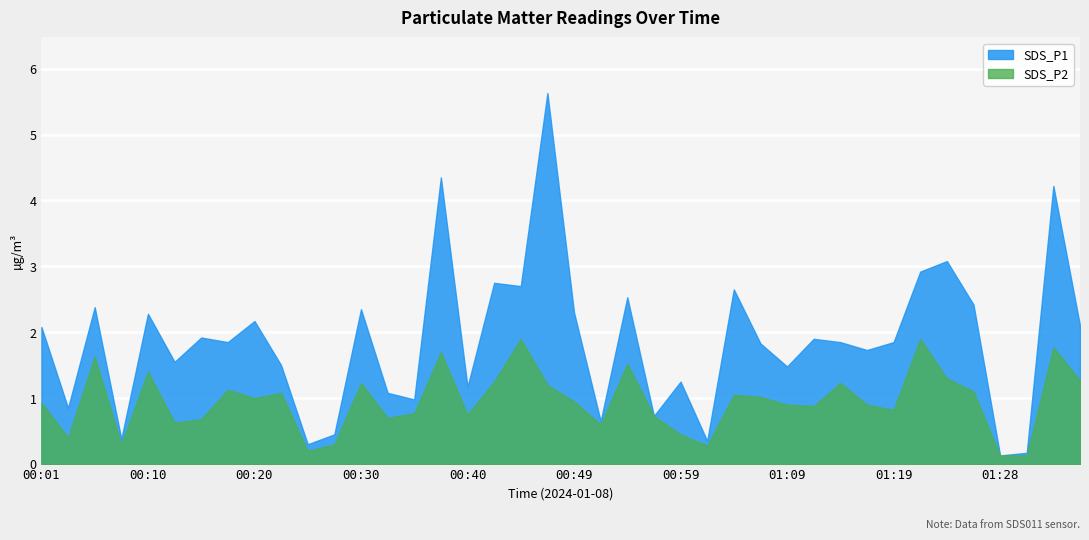

Which series has the largest range (max minus min)?

SDS_P1